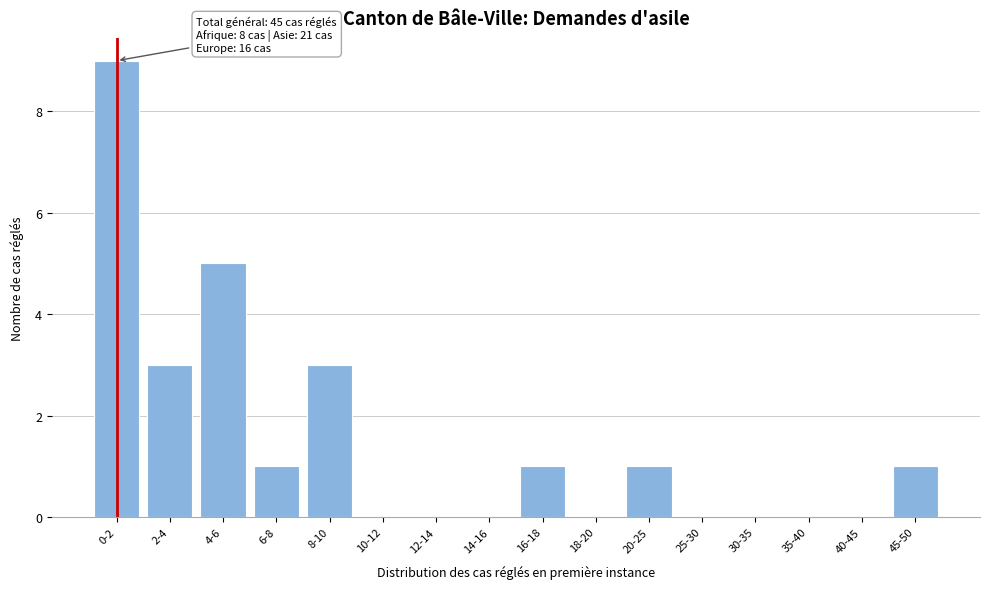

Is it true that the value at 6-8 is 1?

True